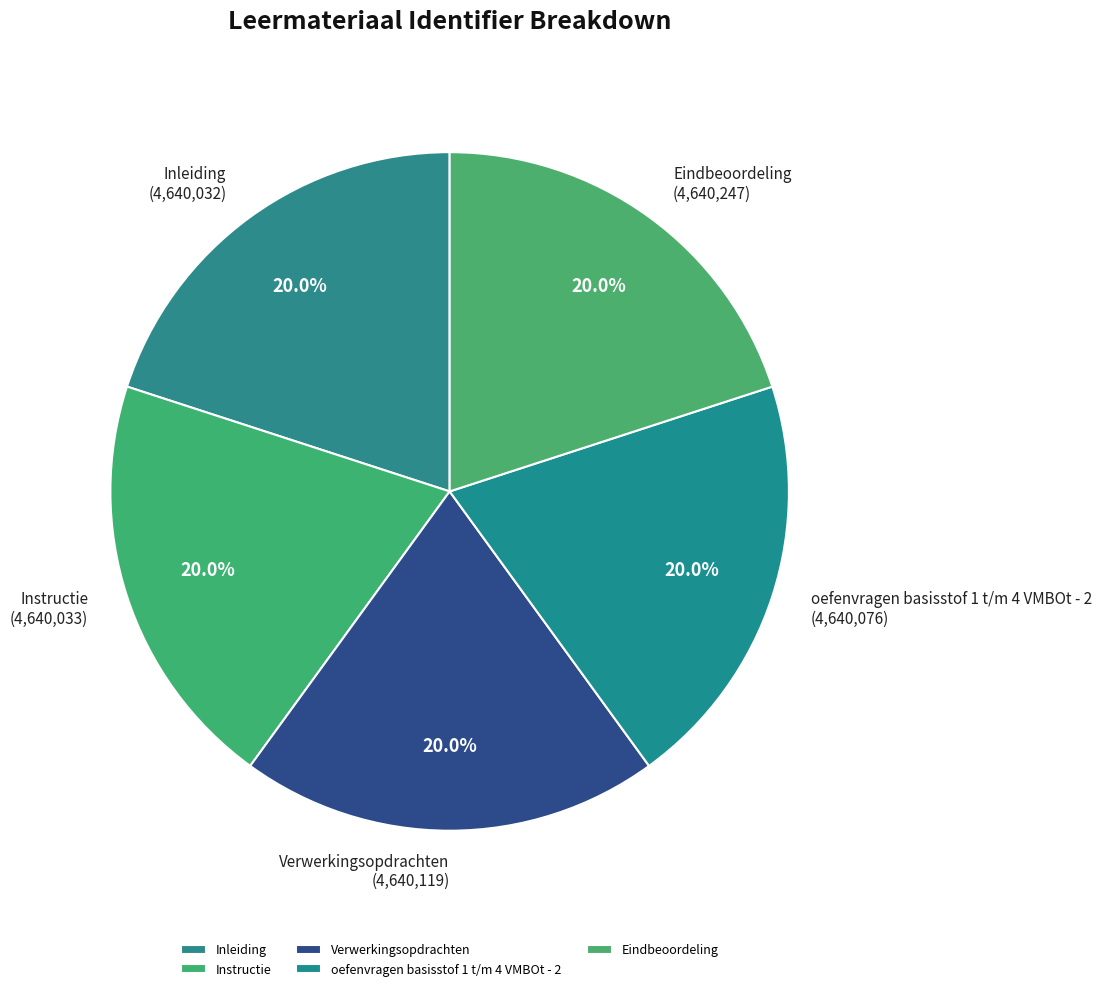

Approximately how many times larger is the value at oefenvragen basisstof 1 t/m 4 VMBOt - 2 compared to Instructie?

1.0